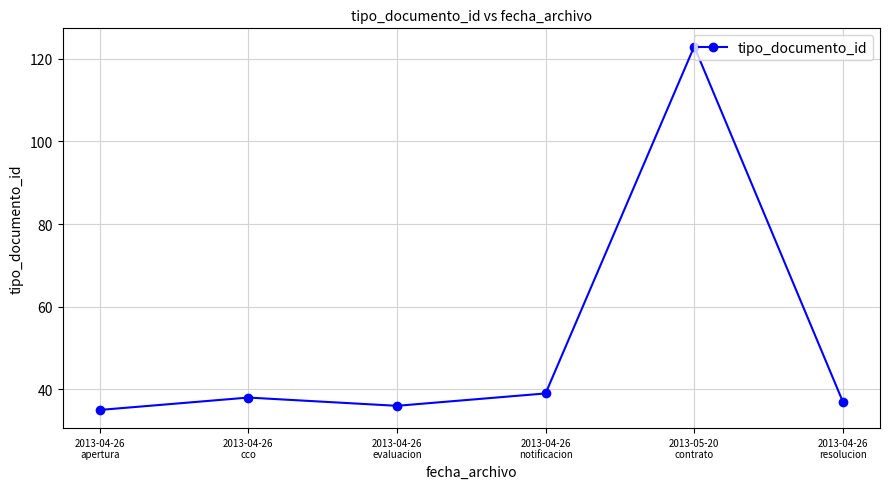

Reading left to right, what are all the values shown in this chart?

35	38	36	39	123	37